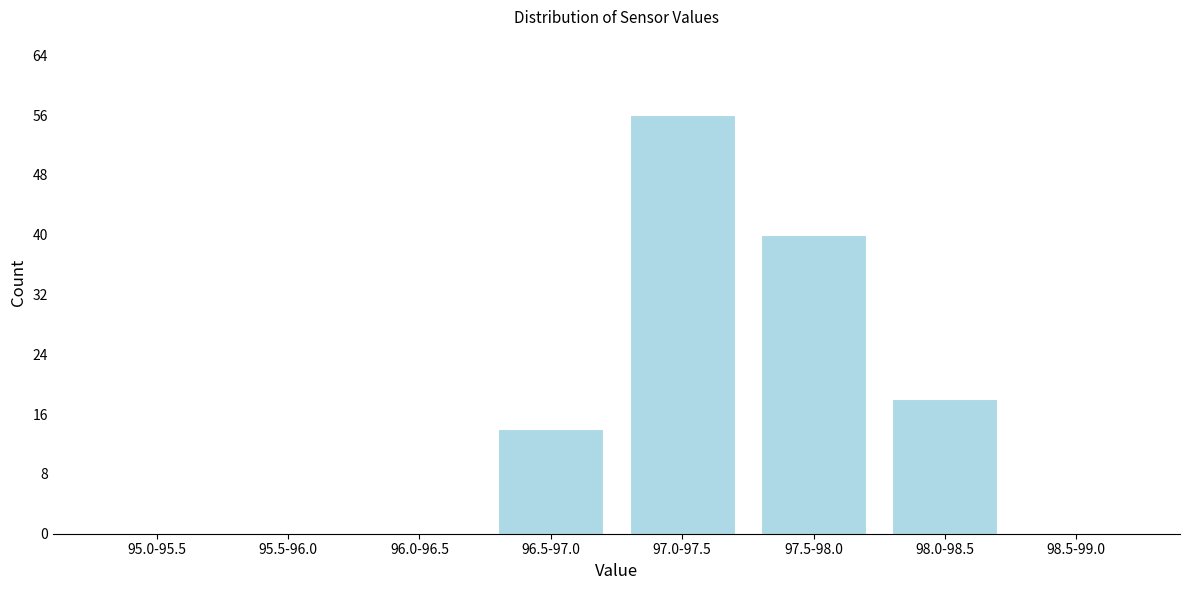

Reading left to right, extract all data points from this chart.

95.0-95.5=0	95.5-96.0=0	96.0-96.5=0	96.5-97.0=14	97.0-97.5=56	97.5-98.0=40	98.0-98.5=18	98.5-99.0=0